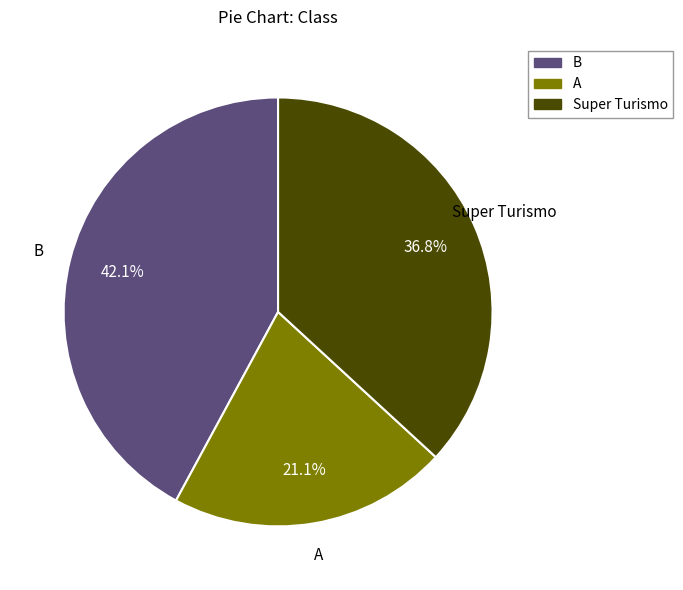

To the nearest percent, what is the difference between the largest and smallest slice percentages?

21%